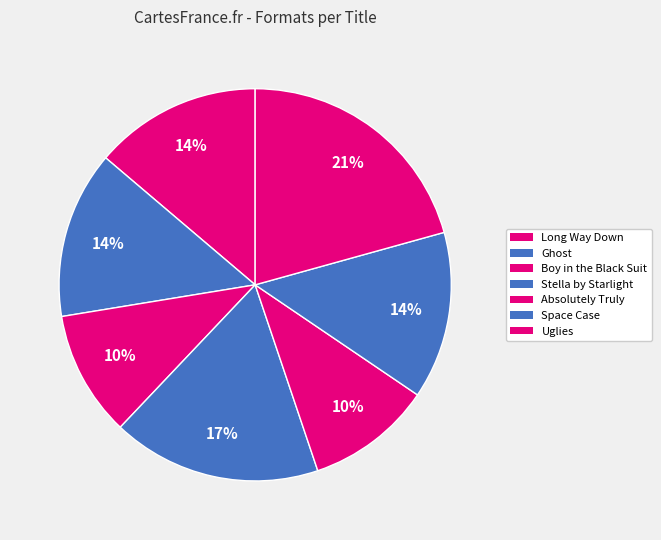

How many slices are in this pie chart?

7